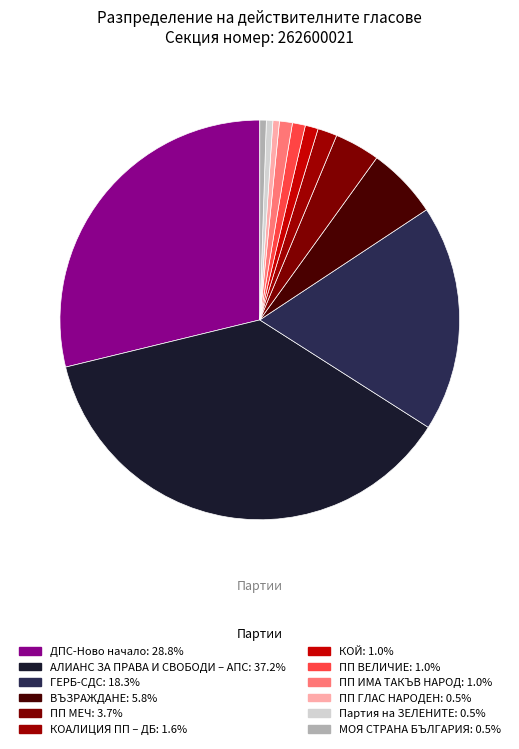

What percentage do ПП ВЕЛИЧИЕ and ПП ИМА ТАКЪВ НАРОД together represent?

2.1%